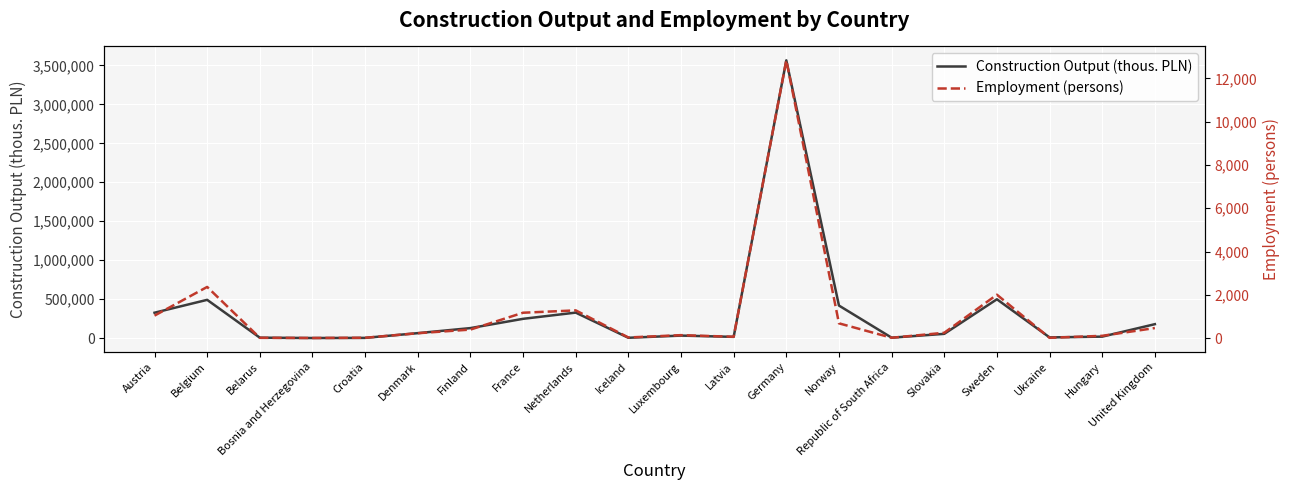

What is the minimum value shown in the chart?

4.0